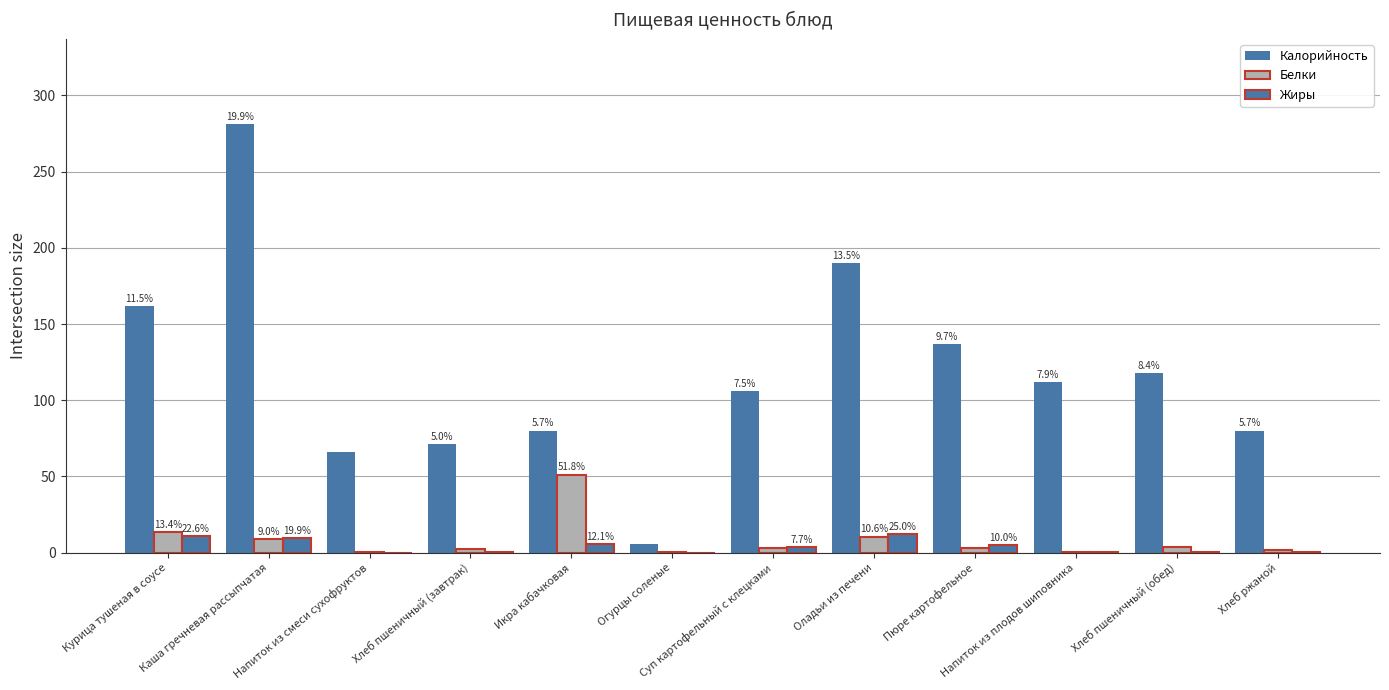

What is the label of the 5th bar from the right?

Оладьи из печени